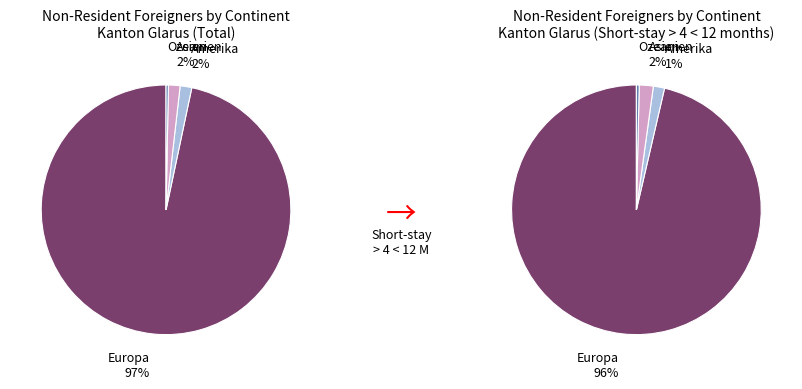

Count the number of slices in the pie.

4